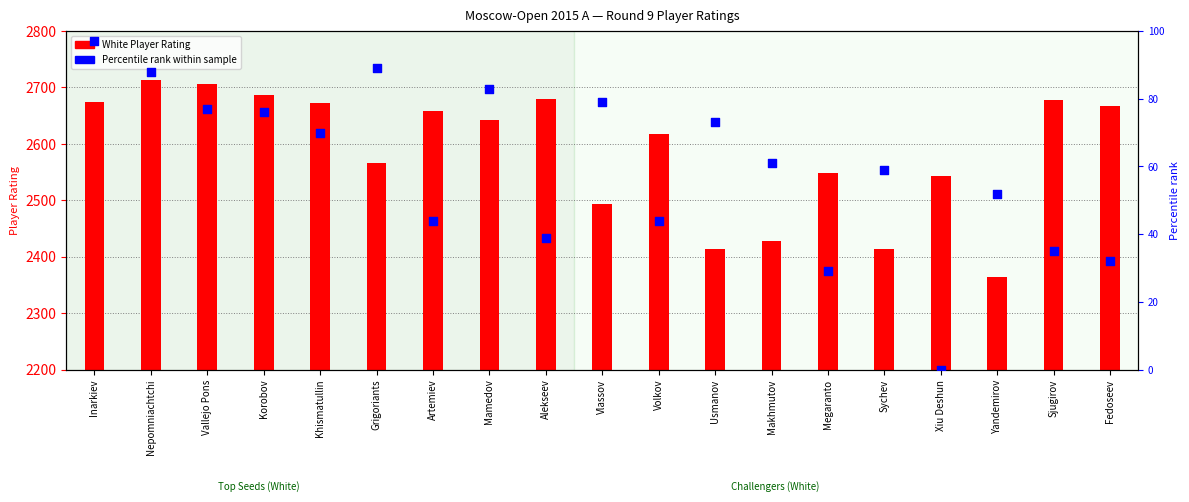

What is the ratio of the value at Mamedov to the value at Usmanov?

1.1